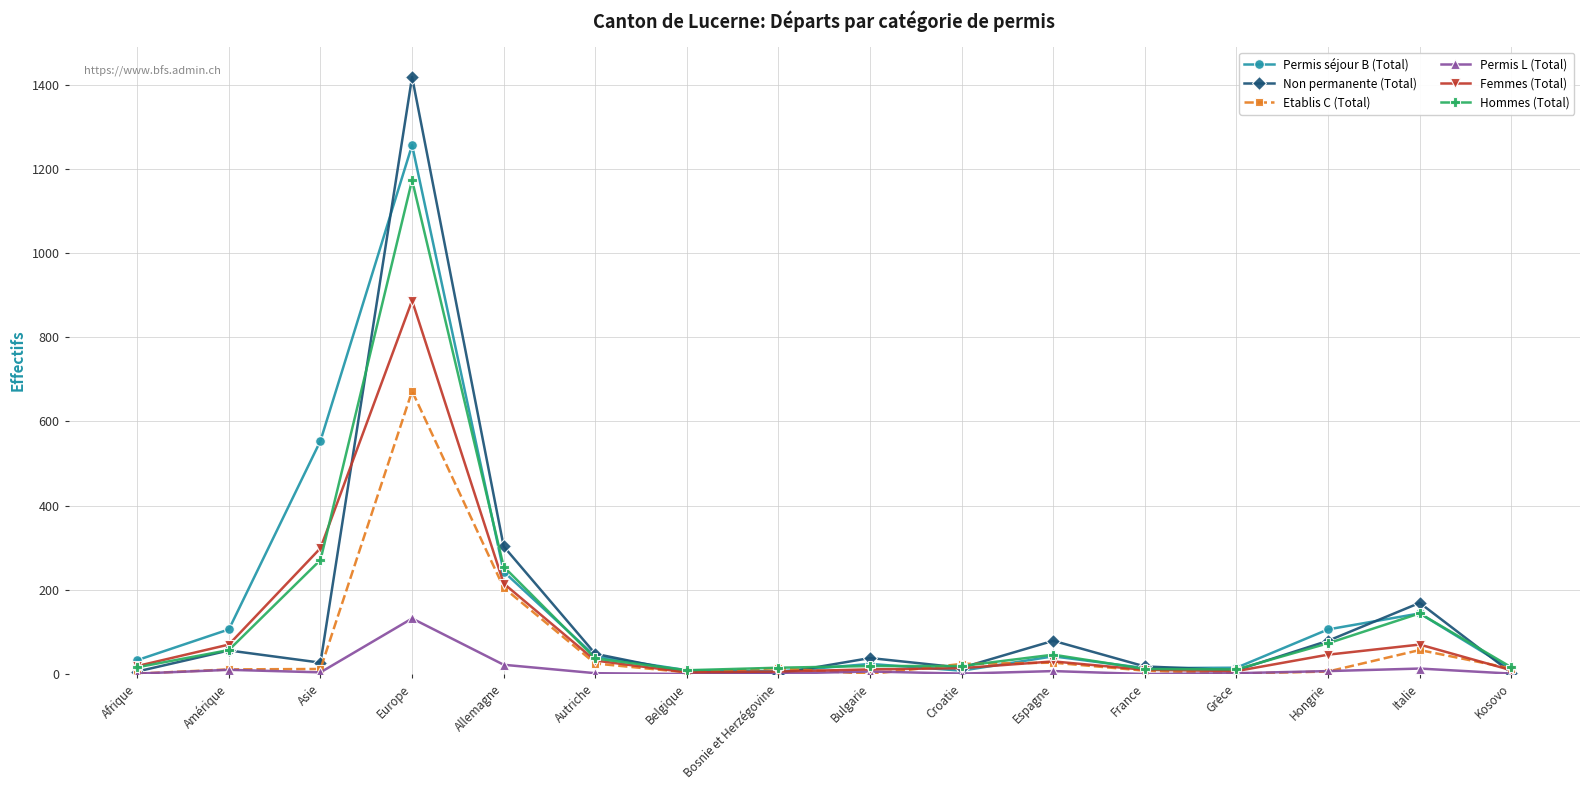

What is the sum of the Etablis C (Total) values at Italie and Europe?

729